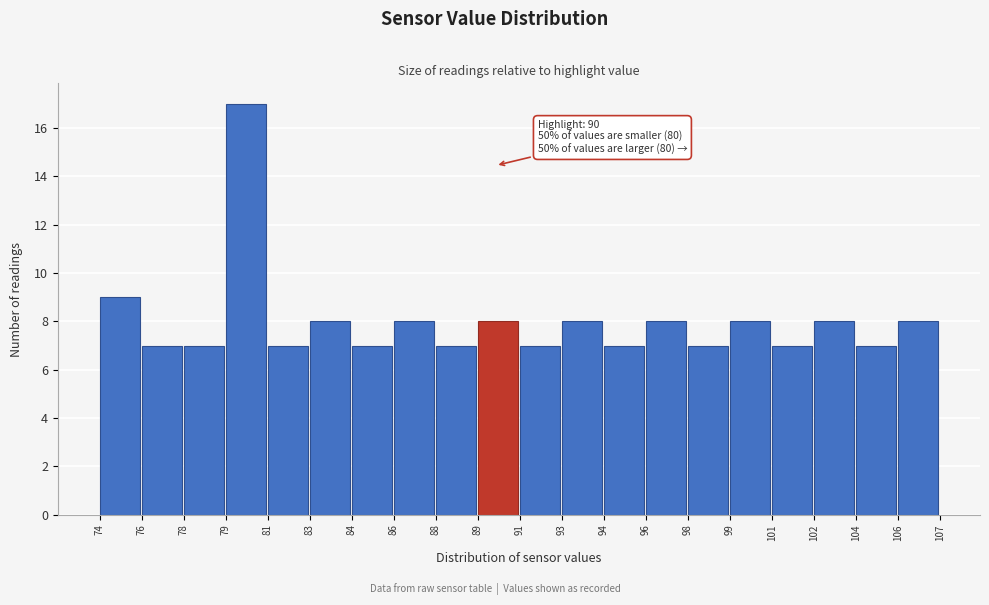

Reading left to right, what are all the values shown in this chart?

74=9	76=7	78=7	79=17	81=7	83=8	84=7	86=8	88=7	89=8	91=7	93=8	94=7	96=8	98=7	99=8	101=7	102=8	104=7	106=8